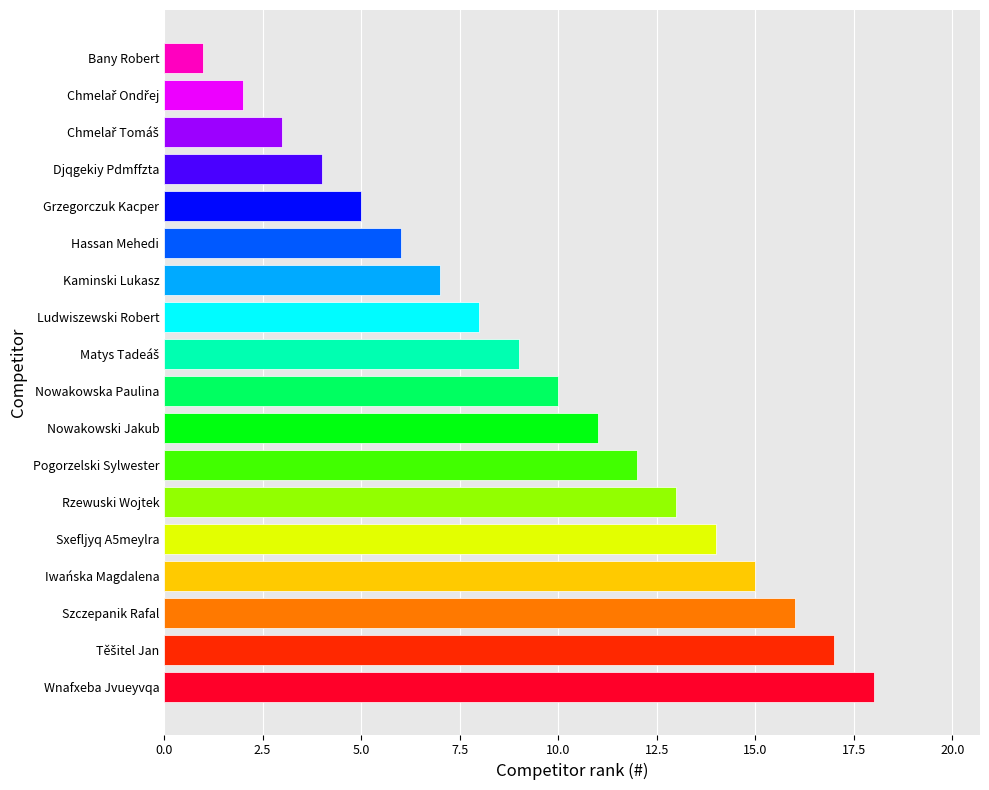

What is the sum of all values?

171